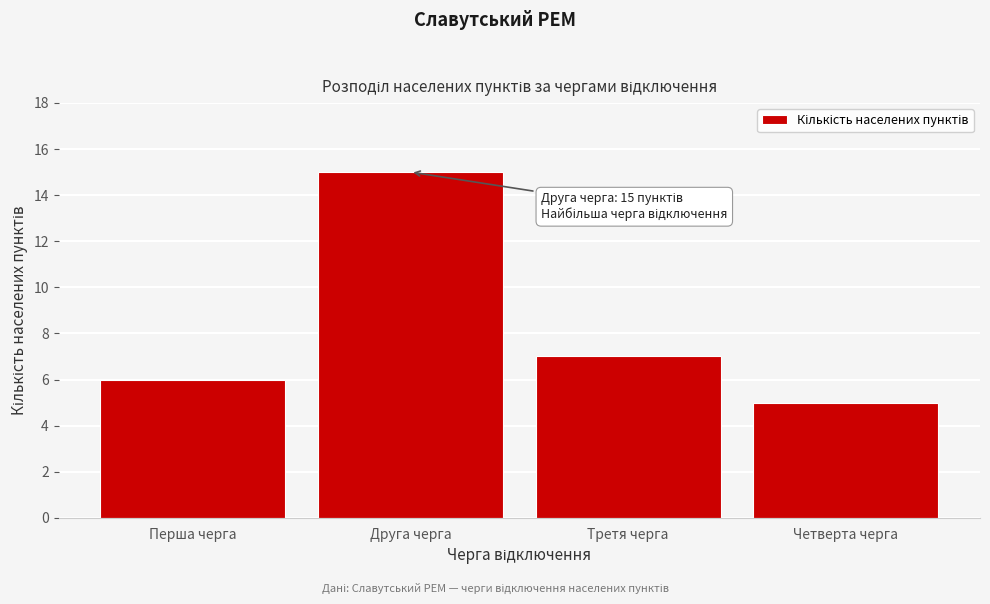

Reading right to left, what are all the values shown in this chart?

Четверта черга=5	Третя черга=7	Друга черга=15	Перша черга=6